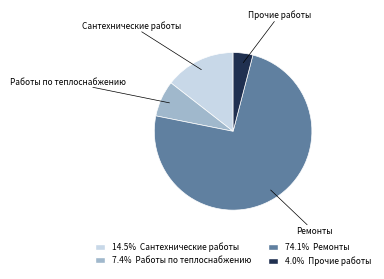

Combined, do Ремонты and Прочие работы account for over 50%?

Yes